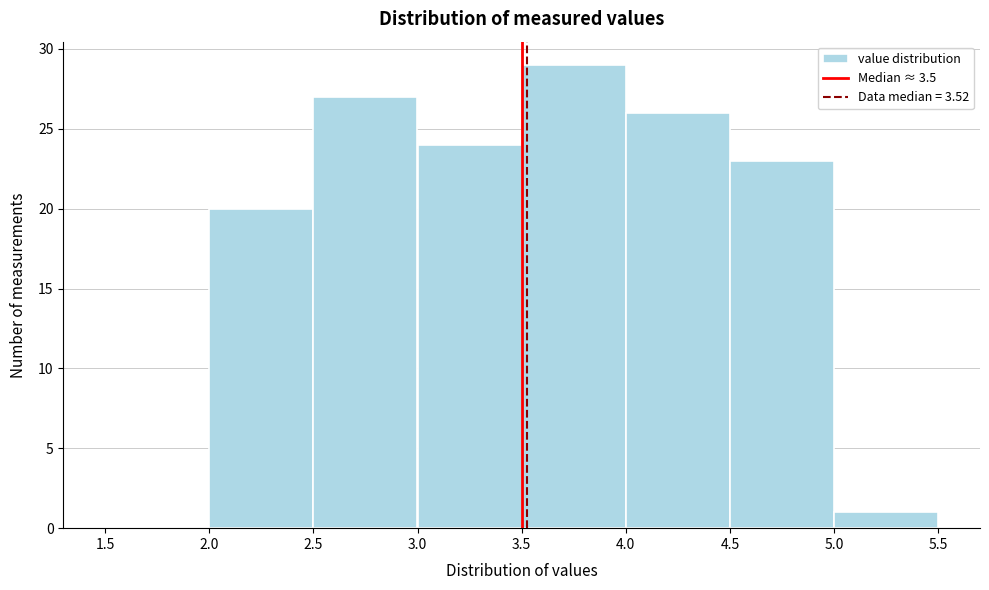

Reading left to right, list every bar in this chart as the range it spans on the x-axis followed by its height. The values are not printed on the chart, so give them approximately, as read against the axis.

1.5 to 2.0: 0
2.0 to 2.5: 20
2.5 to 3.0: 27
3.0 to 3.5: 24
3.5 to 4.0: 29
4.0 to 4.5: 26
4.5 to 5.0: 23
5.0 to 5.5: 1